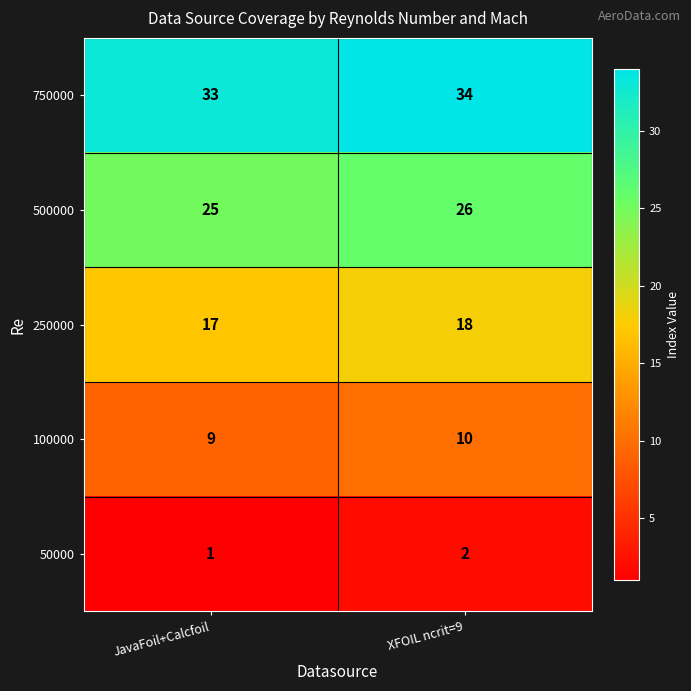

List the series in order of their overall mean, lowest first.

50000, 100000, 250000, 500000, 750000